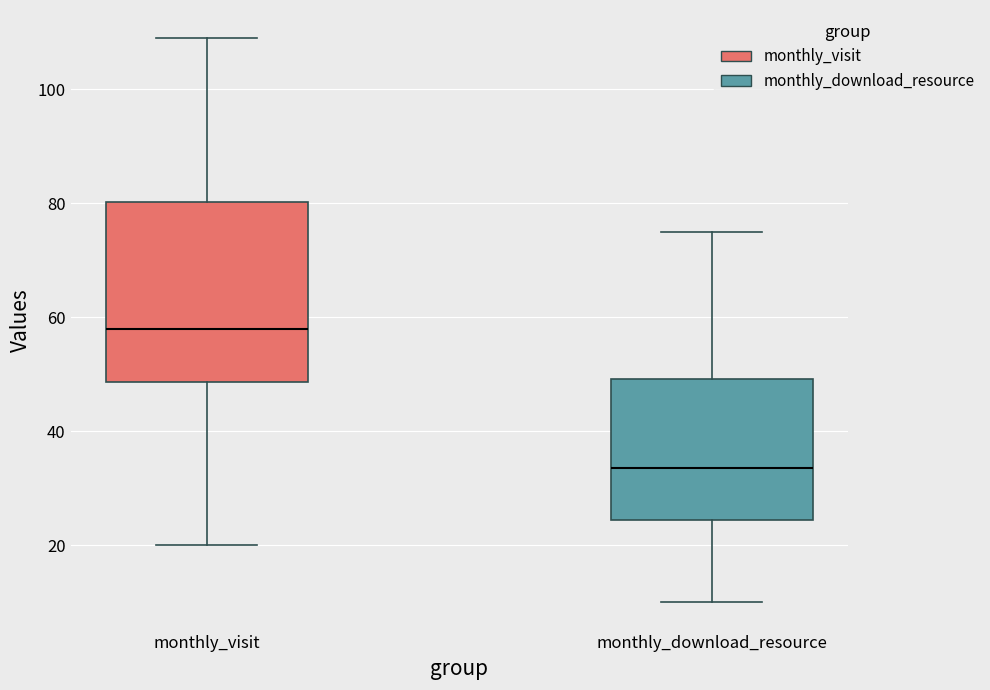

Which box has the highest median line?

monthly_visit